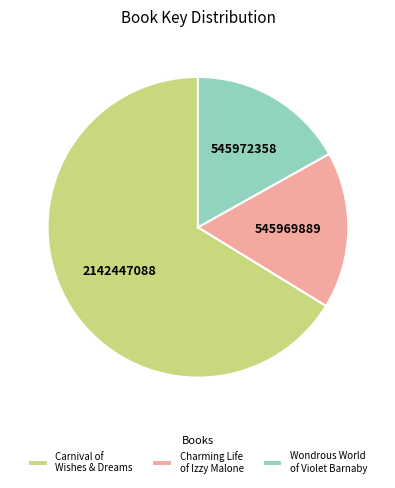

Which category has the biggest portion of the pie?

Carnival of Wishes & Dreams